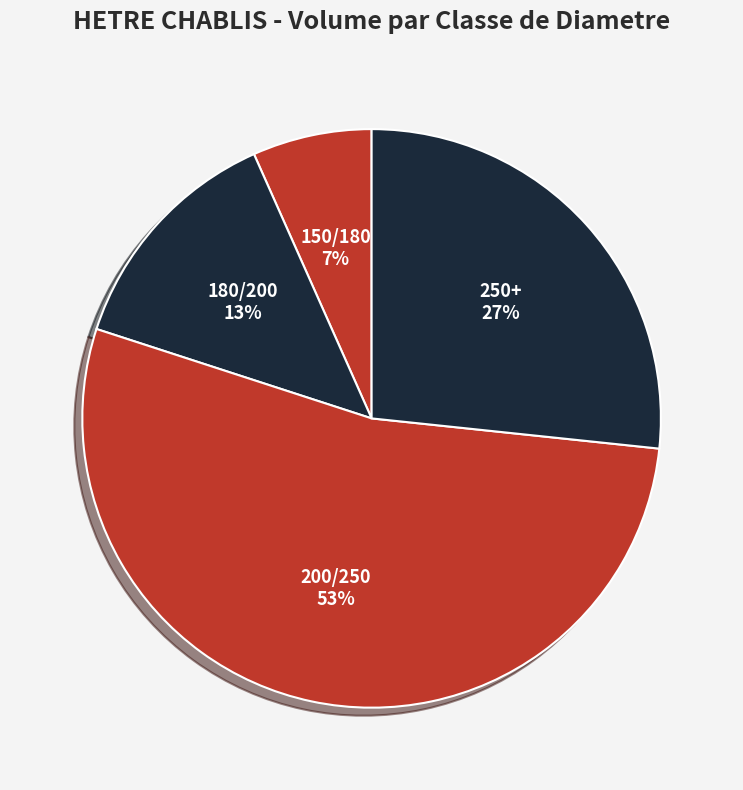

Which category has the biggest portion of the pie?

200/250